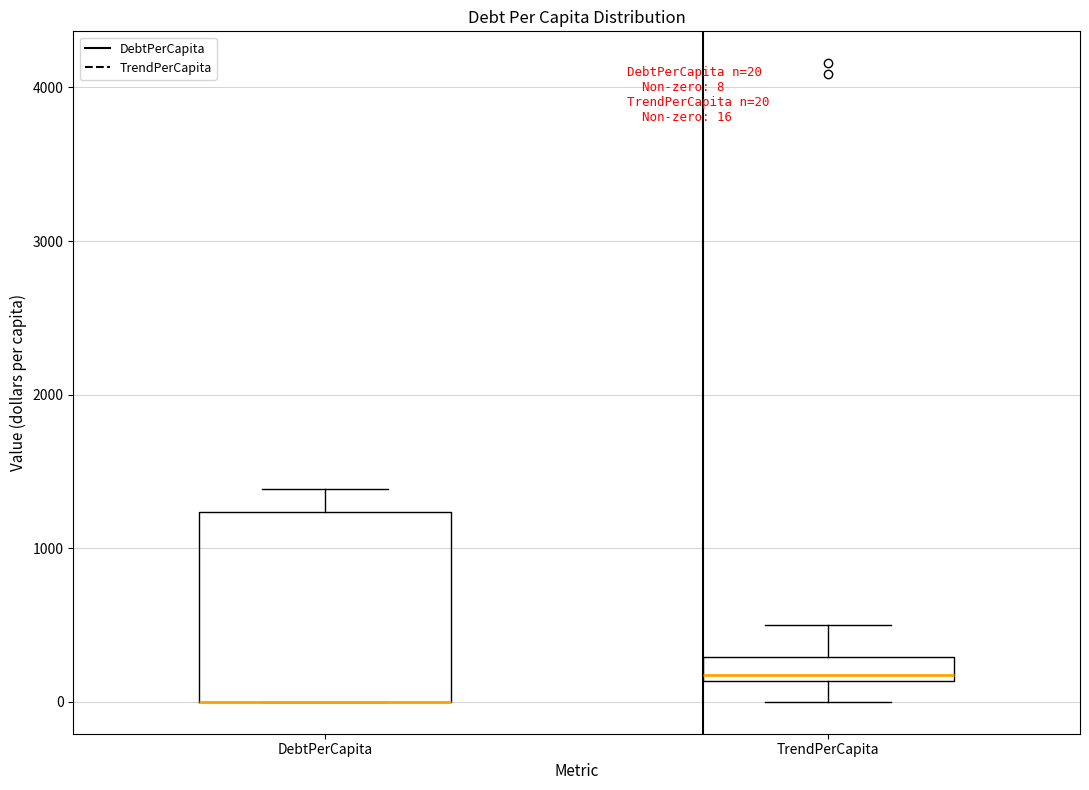

Comparing the boxes themselves (not the whiskers), which one is the tallest?

DebtPerCapita